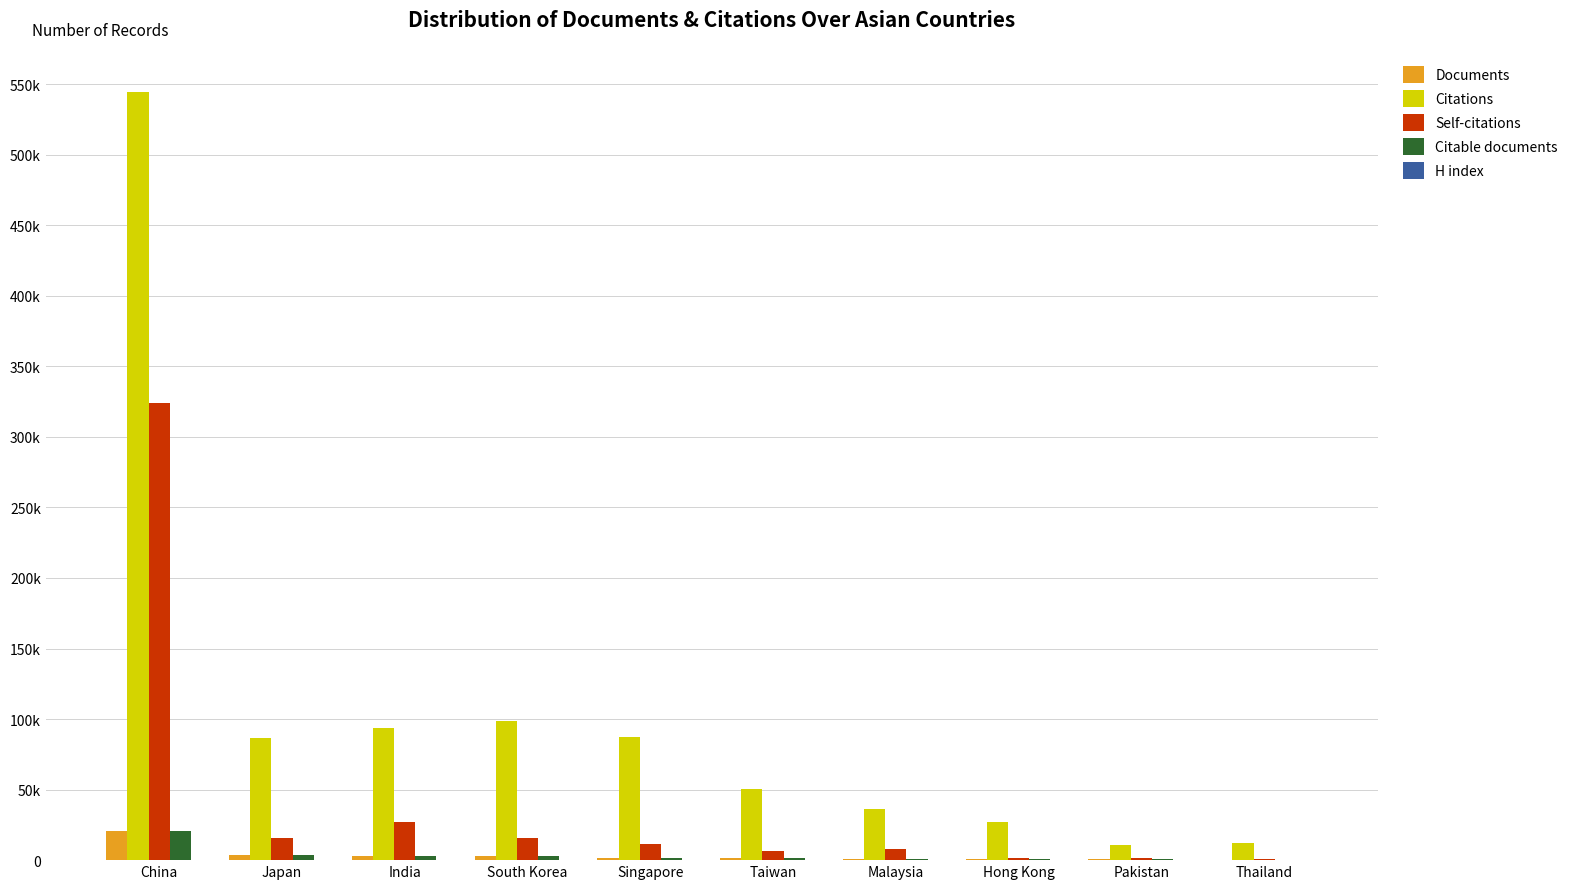

Does the chart contain stacked bars?

No